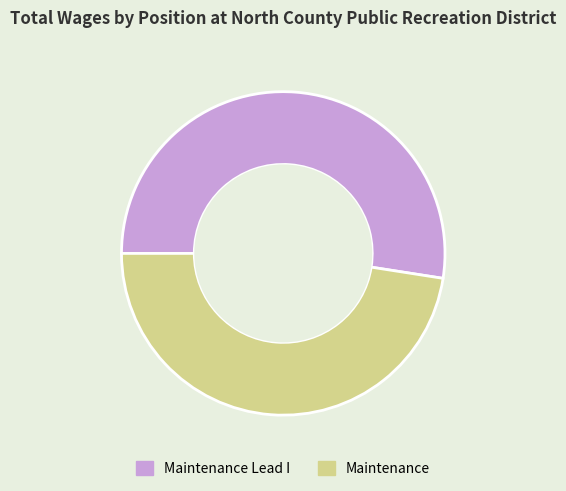

Does any single category account for the majority?

Yes